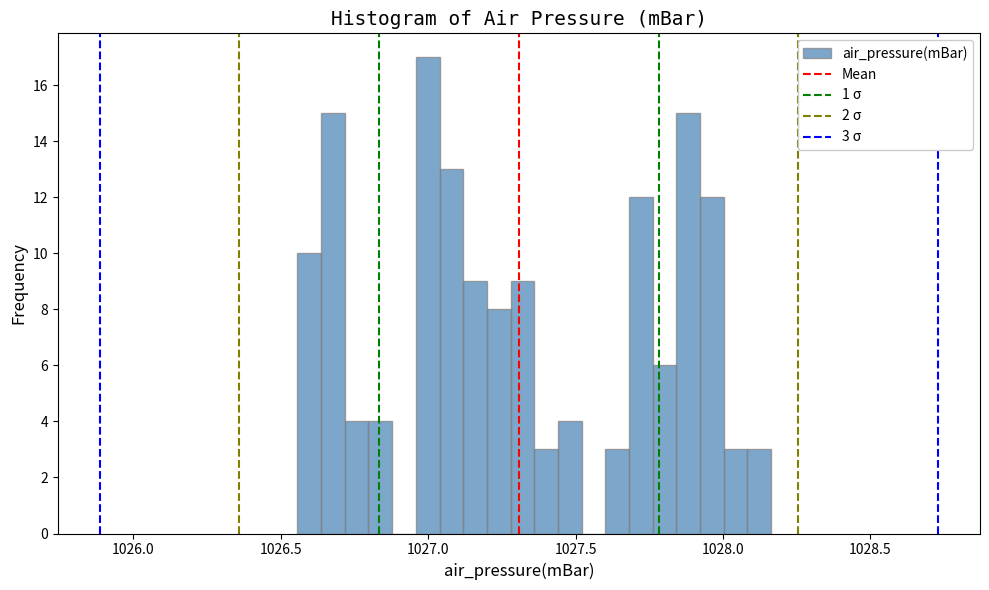

Around what value on the x-axis is the tallest bar? Give the approximate position of its centre, as read against the axis.

1027.00